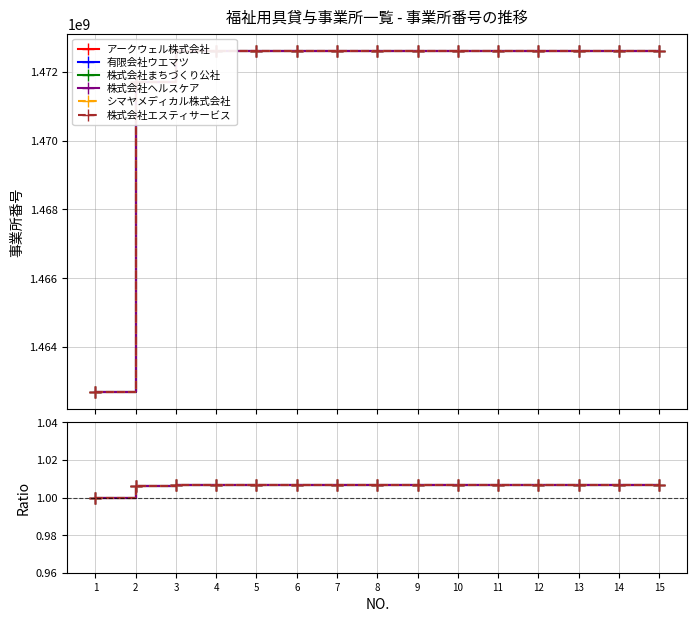

Reading left to right, what are all the values shown in this chart?

アークウェル株式会社: 1=1.0	2=1.0	3=1.0	4=1.0	5=1.0	6=1.0	7=1.0	8=1.0	9=1.0	10=1.0	11=1.0	12=1.0	13=1.0	14=1.0	15=1.0
有限会社ウエマツ: 1=1.0	2=1.0	3=1.0	4=1.0	5=1.0	6=1.0	7=1.0	8=1.0	9=1.0	10=1.0	11=1.0	12=1.0	13=1.0	14=1.0	15=1.0
株式会社まちづくり公社: 1=1.0	2=1.0	3=1.0	4=1.0	5=1.0	6=1.0	7=1.0	8=1.0	9=1.0	10=1.0	11=1.0	12=1.0	13=1.0	14=1.0	15=1.0
株式会社ヘルスケア: 1=1.0	2=1.0	3=1.0	4=1.0	5=1.0	6=1.0	7=1.0	8=1.0	9=1.0	10=1.0	11=1.0	12=1.0	13=1.0	14=1.0	15=1.0
シマヤメディカル株式会社: 1=1.0	2=1.0	3=1.0	4=1.0	5=1.0	6=1.0	7=1.0	8=1.0	9=1.0	10=1.0	11=1.0	12=1.0	13=1.0	14=1.0	15=1.0
株式会社エスティサービス: 1=1.0	2=1.0	3=1.0	4=1.0	5=1.0	6=1.0	7=1.0	8=1.0	9=1.0	10=1.0	11=1.0	12=1.0	13=1.0	14=1.0	15=1.0